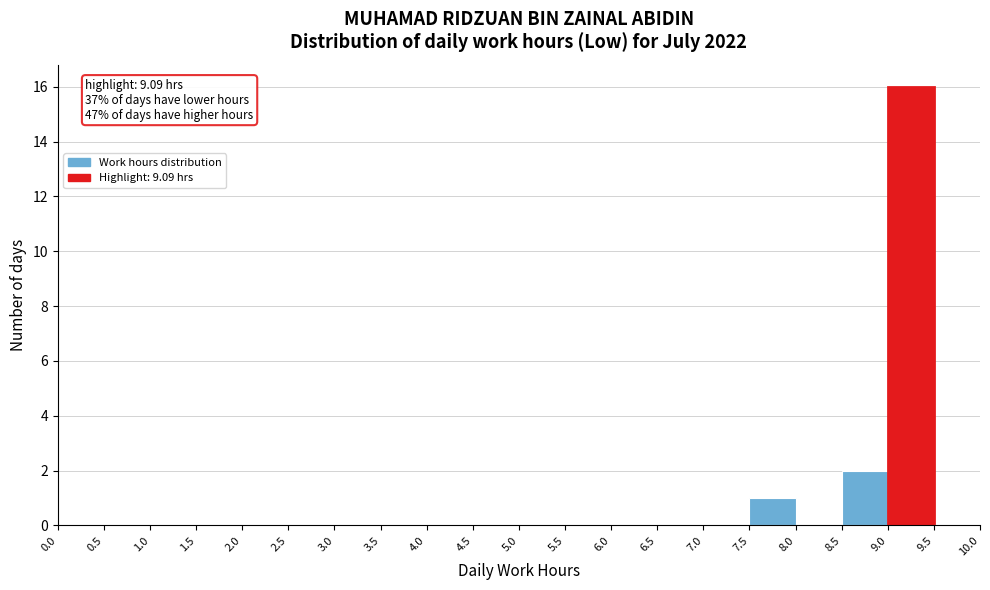

Which range on the x-axis has the tallest bar?

9.0 to 9.5